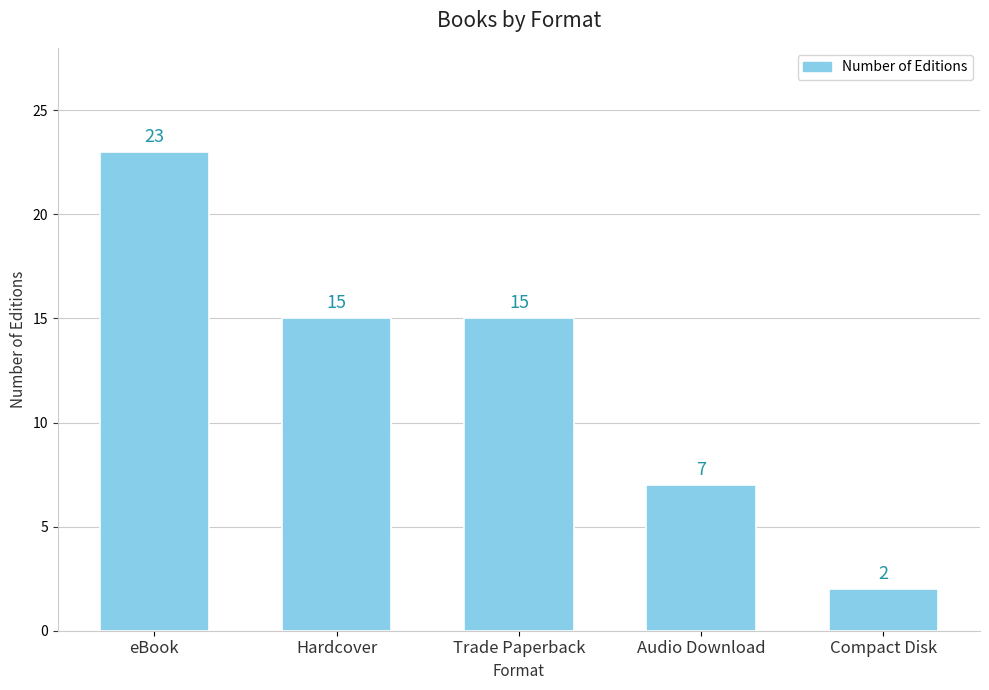

What is the ratio of the value at Audio Download to the value at Trade Paperback?

0.5